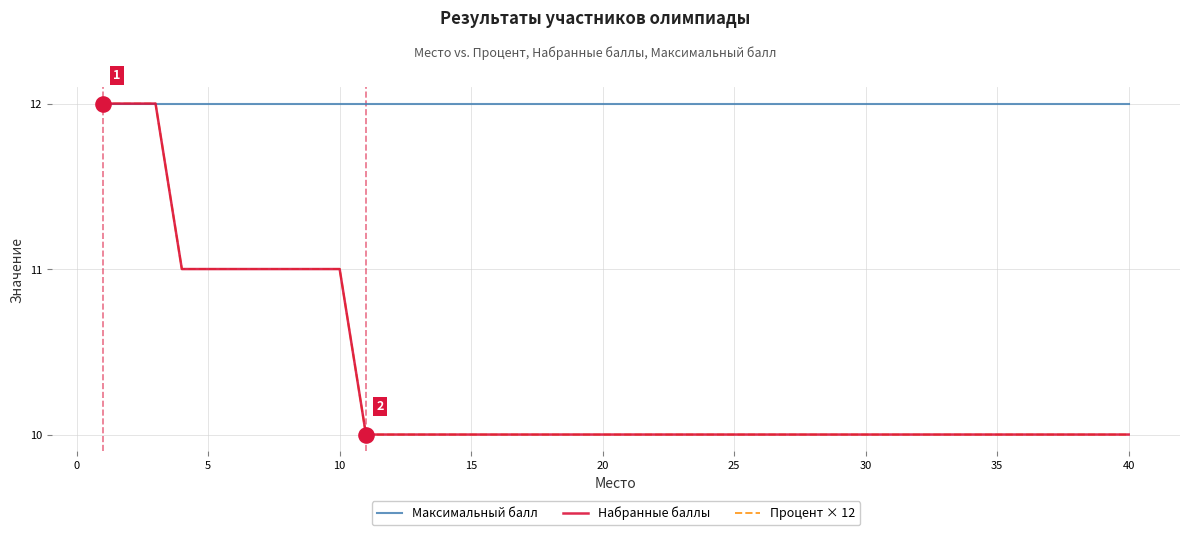

What is the greatest value displayed?

12.0